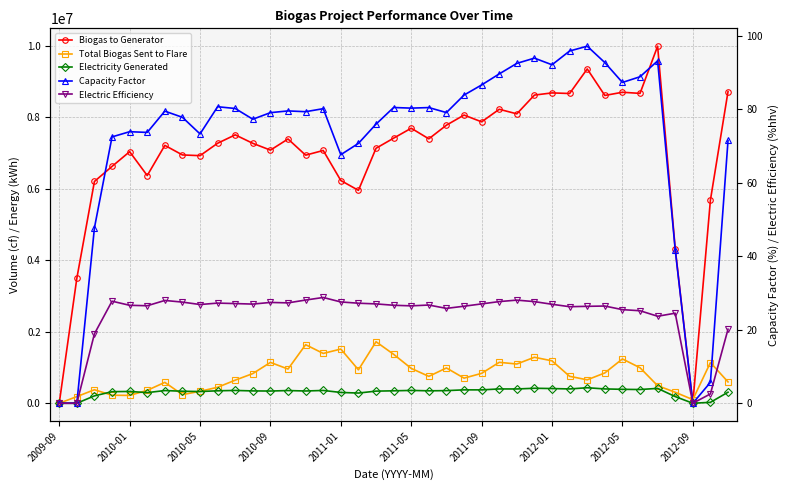

How many data points does each series have?

39